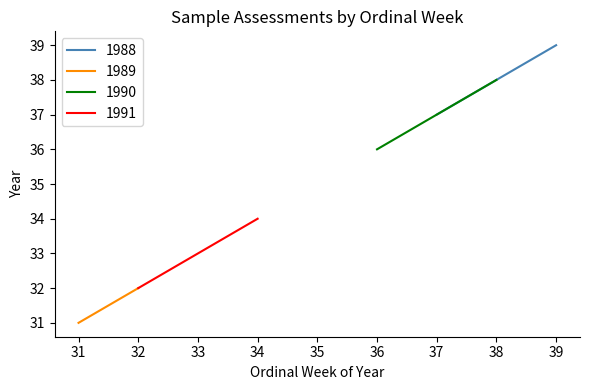

What is the maximum value shown in the chart?

39